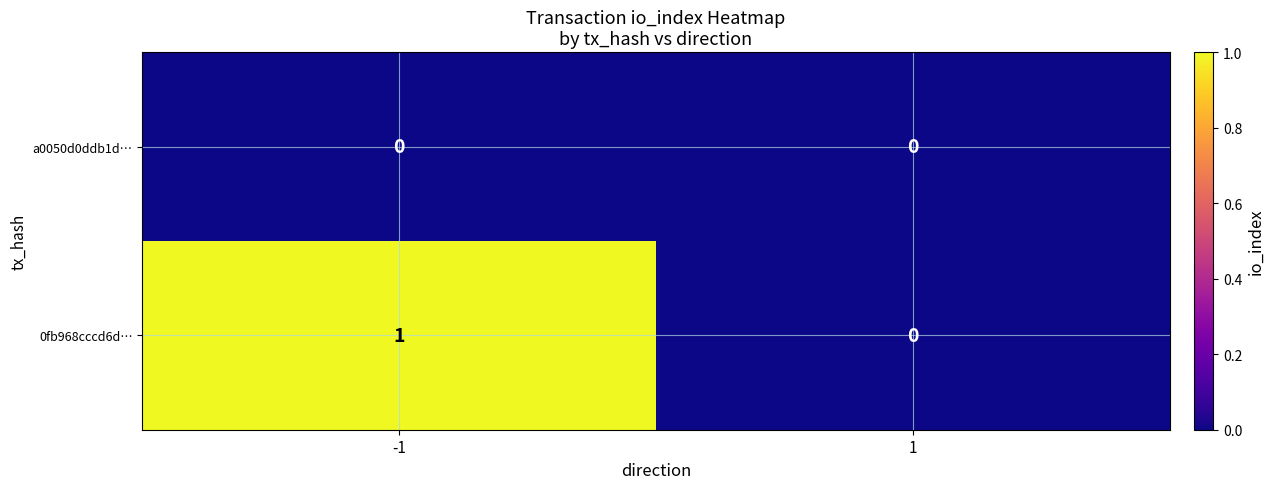

What is the greatest value displayed?

1